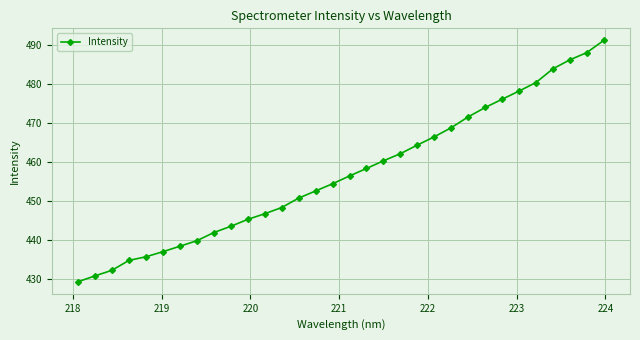

What is the value of the 17th point from the left?

456.4